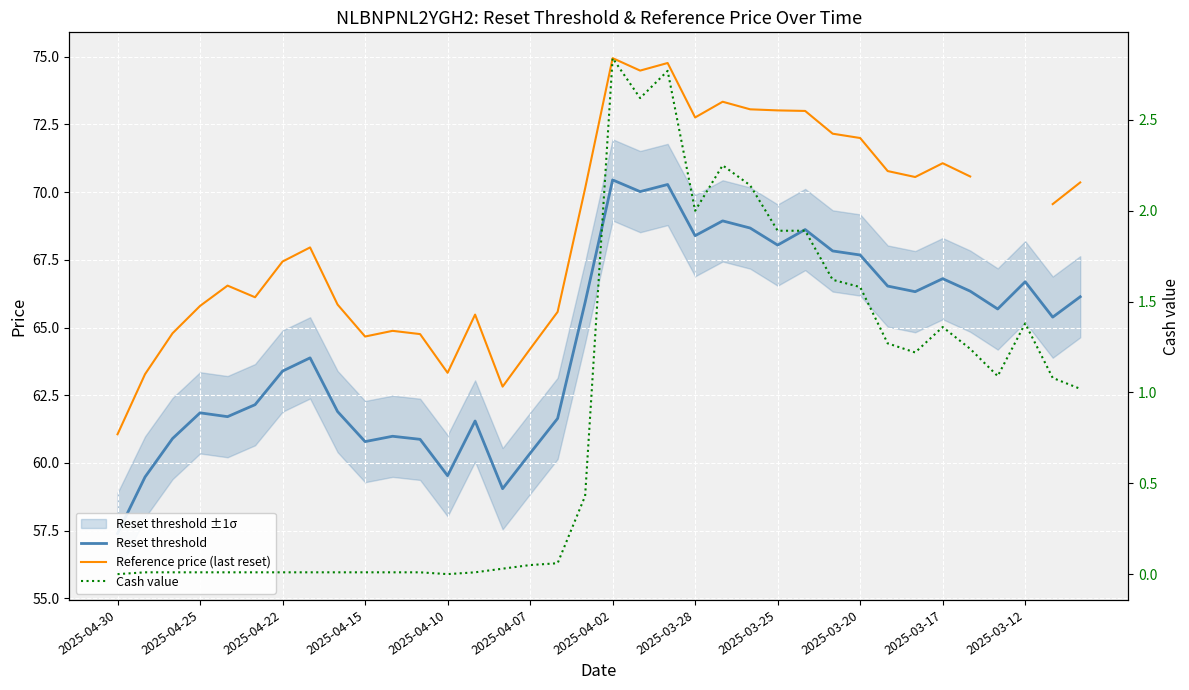

Does the chart display data point markers on the line(s)?

No